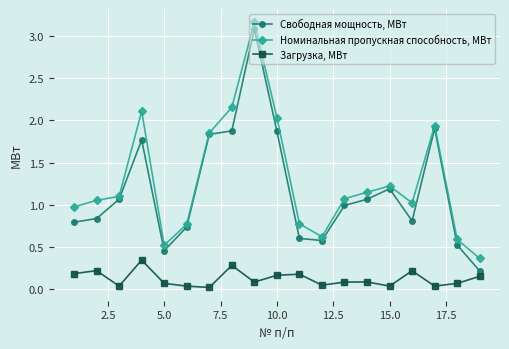

Which series has the largest range (max minus min)?

Свободная мощность, МВт